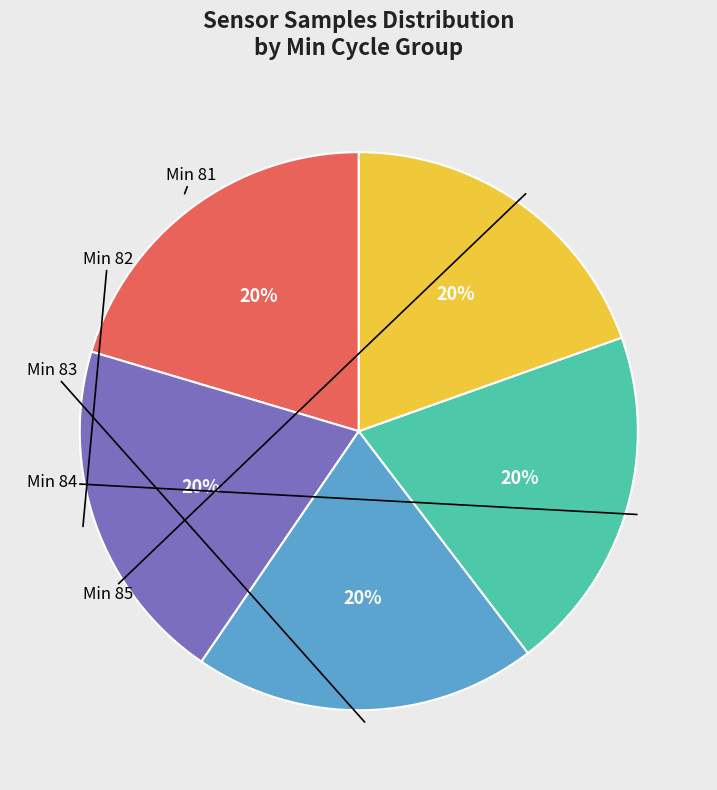

To the nearest percent, what is the average slice percentage?

20%